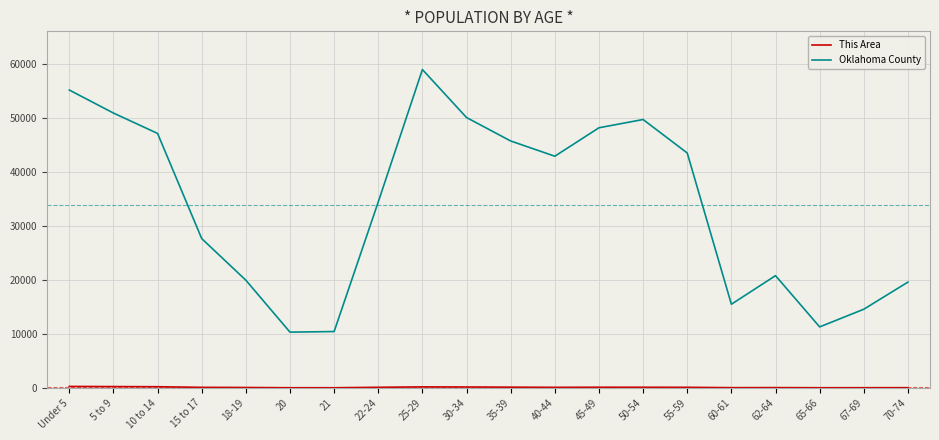

Which series has the largest total across all categories?

Oklahoma County